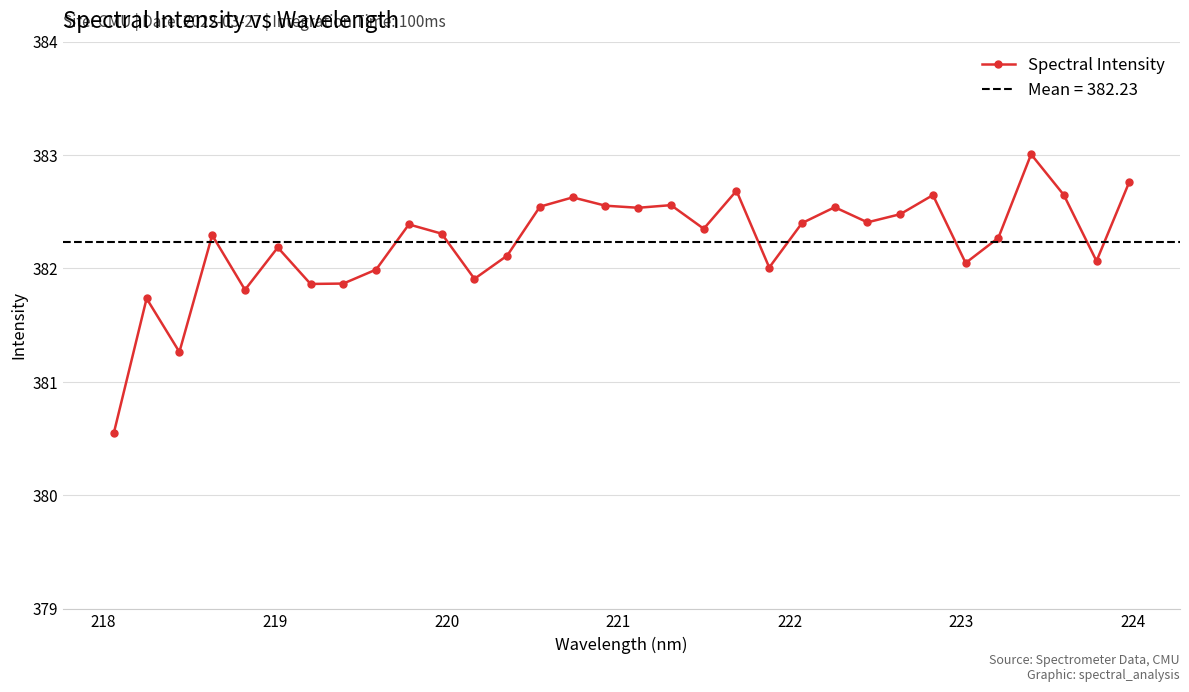

What is the lowest value of the Spectral Intensity series?

380.5